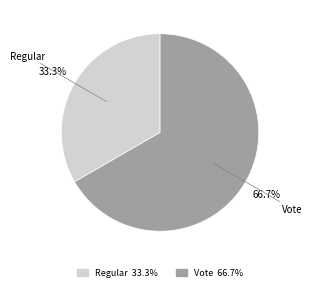

To the nearest percent, what is the difference between the Vote and Regular slice percentages?

33%